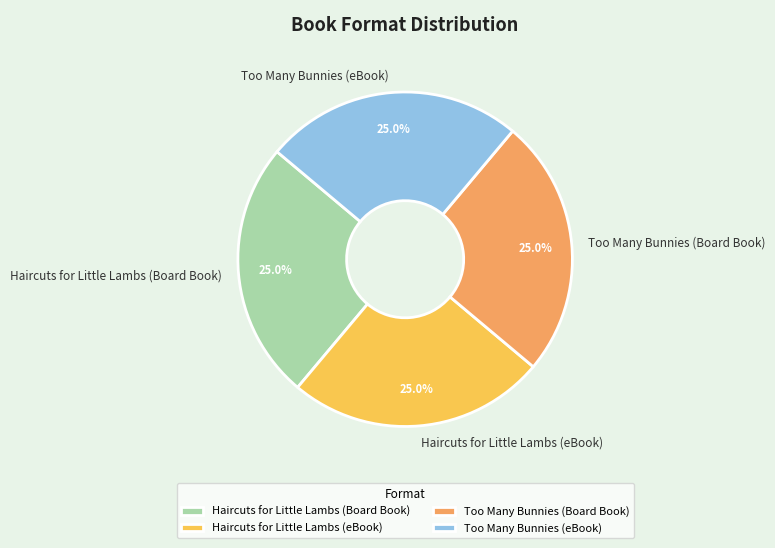

What portion of the pie excludes Haircuts for Little Lambs (Board Book)?

75.0%